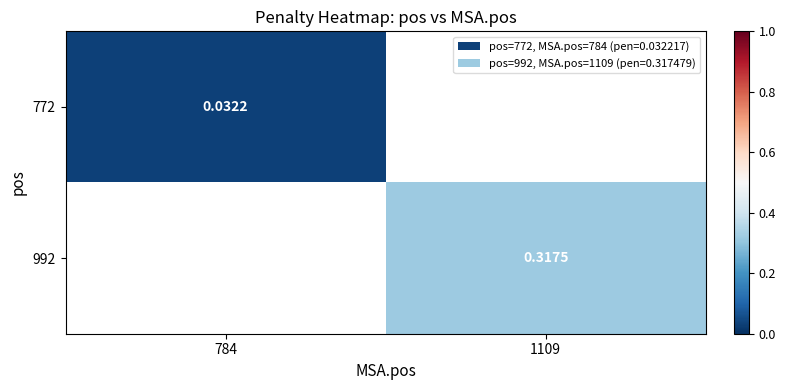

At 784, list the series in order from smallest to largest.

772, 992